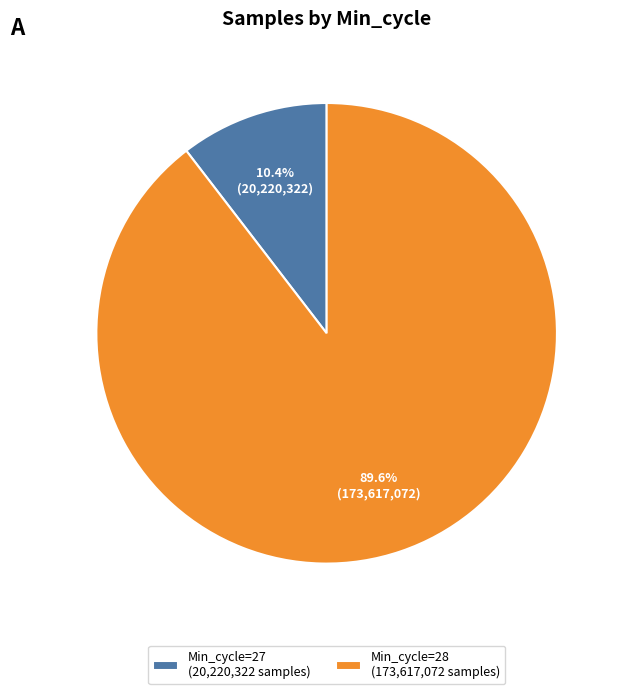

How much of the chart is everything except Min_cycle=27 (20,220,322 samples)?

89.6%